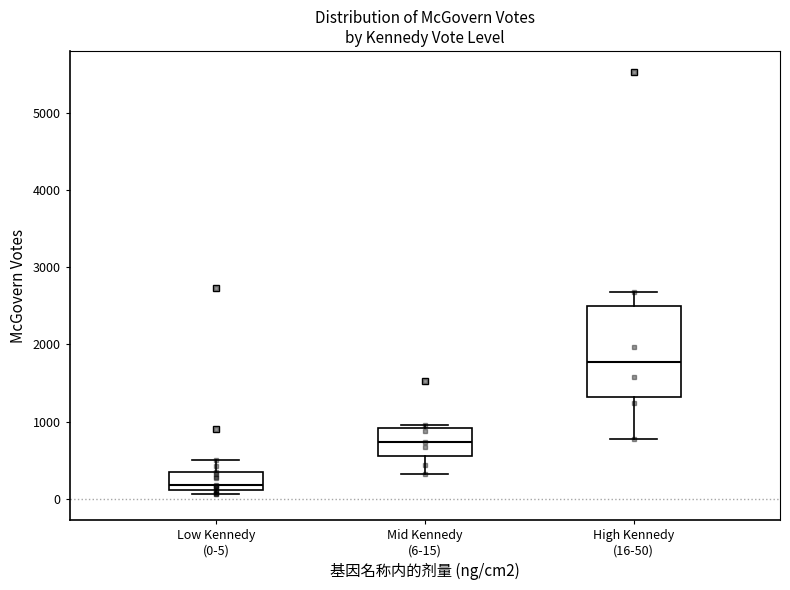

Where does the median line of the box for Mid Kennedy (6-15) sit on the y-axis? The values are not printed on the chart, so give them approximately, as read against the axis.

700